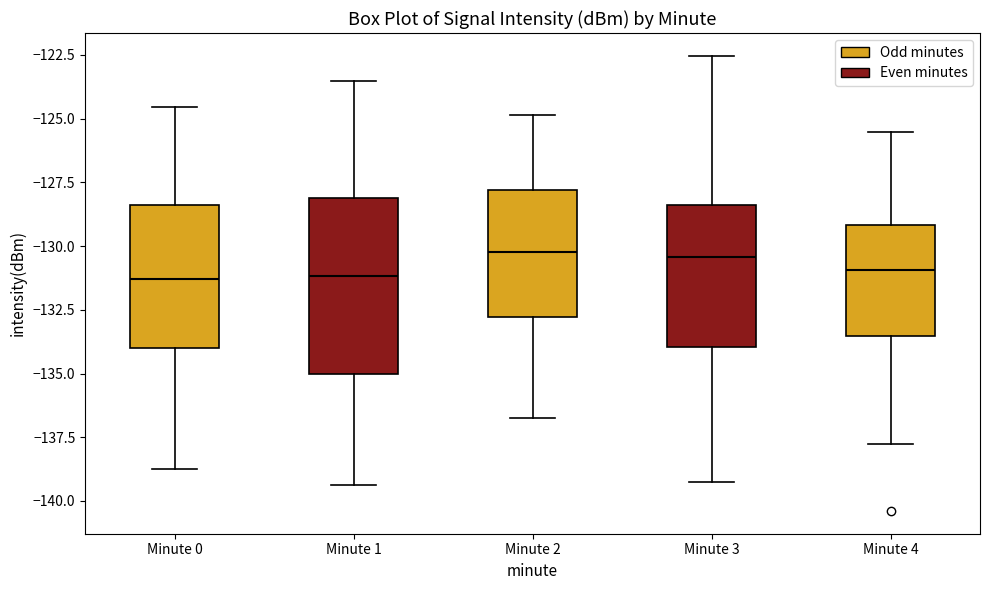

Reading left to right, read every box against the y-axis: the position of its median line, the range the box covers, and the ends of its whiskers. The values are not printed on the chart, so give them approximately, as read against the axis.

Minute 0: median -131.5, box -134.0 to -128.5, whiskers -139.0 to -124.5
Minute 1: median -131.0, box -135.0 to -128.0, whiskers -139.5 to -123.5
Minute 2: median -130.0, box -133.0 to -128.0, whiskers -137.0 to -125.0
Minute 3: median -130.5, box -134.0 to -128.5, whiskers -139.0 to -122.5
Minute 4: median -131.0, box -133.5 to -129.0, whiskers -138.0 to -125.5